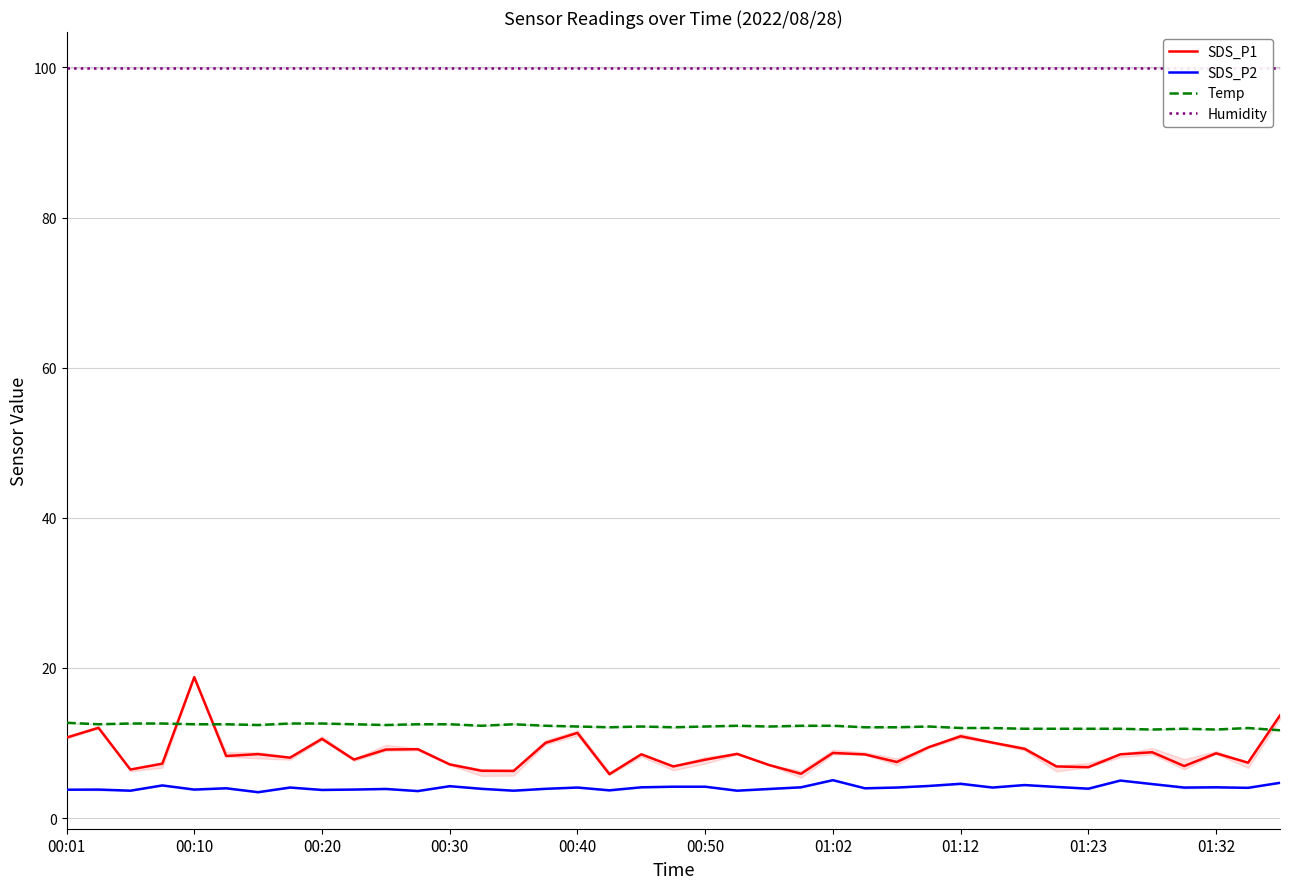

Reading left to right, extract all data points from this chart.

SDS_P1: 10.7	12.0	6.5	7.2	18.8	8.3	8.5	8.1	10.6	7.8	9.1	9.2	7.2	6.3	6.3	10.0	11.3	5.8	8.5	6.9	7.8	8.6	7.1	5.9	8.7	8.5	7.5	9.4	10.9	10.1	9.2	6.9	6.8	8.5	8.8	6.9	8.6	7.4	13.7
SDS_P2: 3.8	3.8	3.6	4.3	3.8	4.0	3.5	4.1	3.8	3.8	3.9	3.6	4.2	3.9	3.6	3.9	4.1	3.7	4.1	4.2	4.2	3.6	3.9	4.1	5.0	4.0	4.1	4.3	4.6	4.1	4.4	4.2	3.9	5.0	4.5	4.1	4.1	4.0	4.7
Temp: 12.7	12.5	12.6	12.6	12.5	12.5	12.4	12.6	12.6	12.5	12.4	12.5	12.5	12.3	12.5	12.3	12.2	12.1	12.2	12.1	12.2	12.3	12.2	12.3	12.3	12.1	12.1	12.2	12.0	12.0	11.9	11.9	11.9	11.9	11.8	11.9	11.8	12.0	11.7
Humidity: 99.9	99.9	99.9	99.9	99.9	99.9	99.9	99.9	99.9	99.9	99.9	99.9	99.9	99.9	99.9	99.9	99.9	99.9	99.9	99.9	99.9	99.9	99.9	99.9	99.9	99.9	99.9	99.9	99.9	99.9	99.9	99.9	99.9	99.9	99.9	99.9	99.9	99.9	99.9